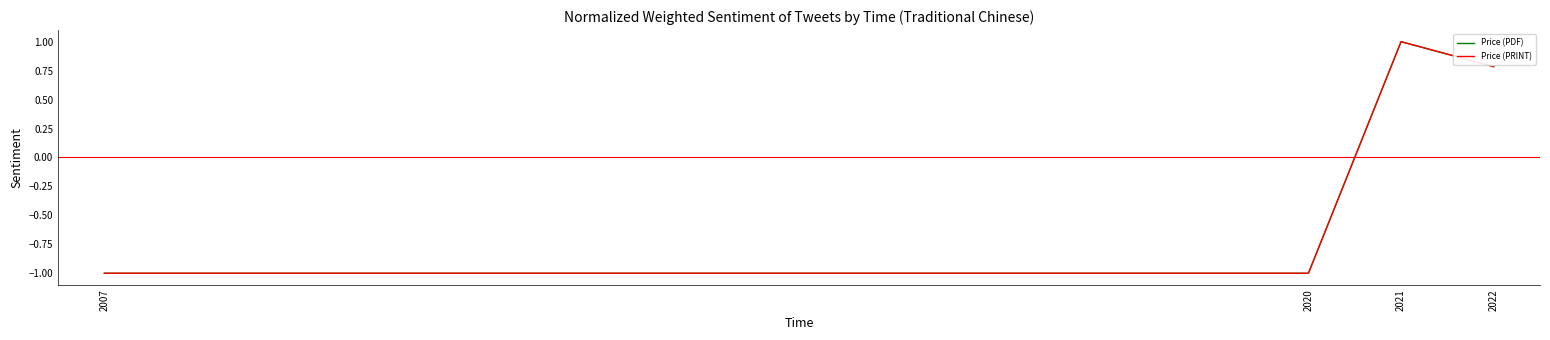

Count the Price (PDF) values in the range -1 to 1.

4